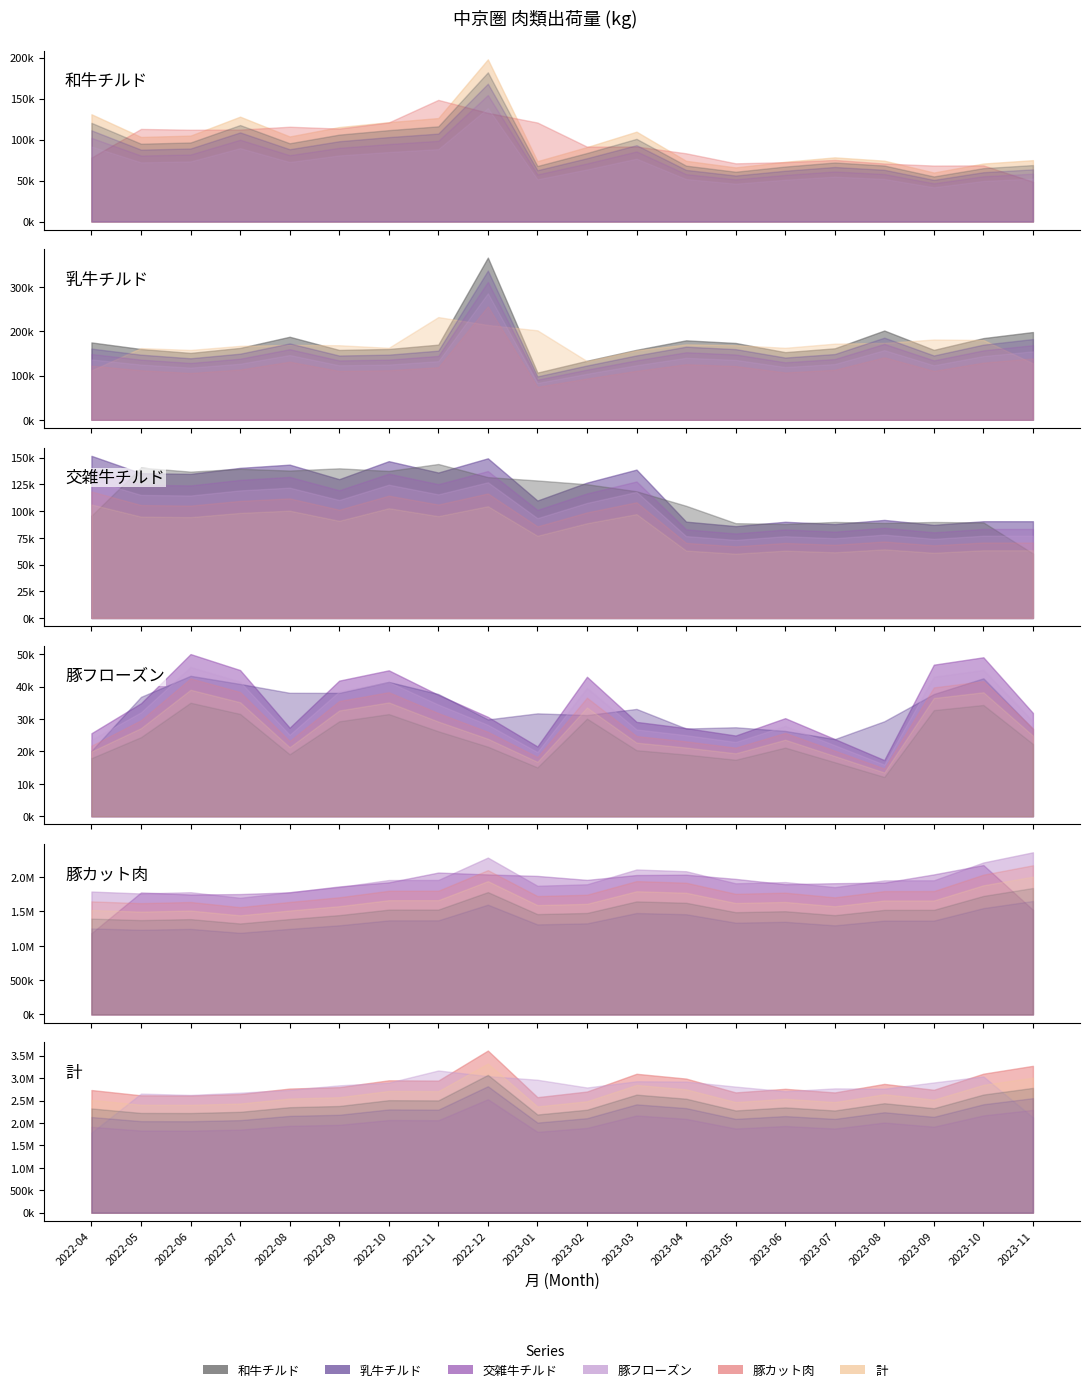

What is the value of the 交雑牛チルド point at the 1st from the left?

151755